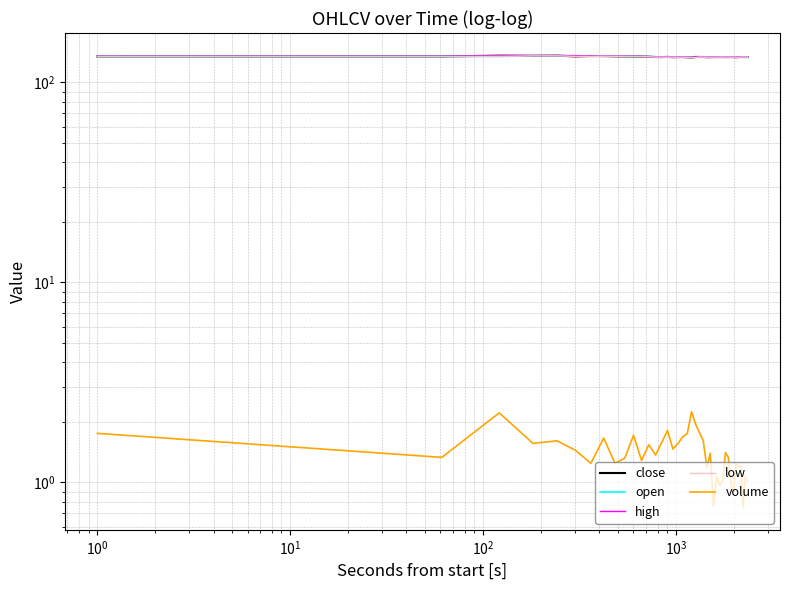

Reading left to right, list all the values displayed in this chart.

close: 135.0	134.9	136.0	135.9	136.1	134.9	135.5	135.4	135.1	135.0	134.8	134.5	134.4	133.9	133.9	134.1	133.7	133.9	133.9	133.6	133.2	134.1	134.0	134.0	133.7	133.7	133.9	133.9	133.9	133.9	133.8	133.9	133.9	133.9	133.6	133.9	133.9	133.9	133.9	133.9
open: 135.0	135.0	134.9	136.0	135.9	136.1	135.0	135.5	135.4	135.1	135.0	134.8	134.5	134.4	133.9	133.9	134.1	133.7	133.9	133.9	133.6	133.2	134.1	134.0	134.0	133.8	133.7	133.9	133.9	133.9	133.9	133.8	133.9	133.9	133.9	133.7	133.9	134.0	133.9	133.9
high: 135.2	135.1	136.1	136.1	136.2	136.1	135.5	135.5	135.4	135.2	135.1	135.0	134.6	134.4	134.2	134.3	134.1	134.0	134.0	133.9	133.6	134.1	134.2	134.0	134.0	134.0	134.0	133.9	133.9	134.0	134.0	133.9	133.9	133.9	133.9	134.0	134.2	134.0	134.0	134.0
low: 134.9	134.8	134.8	135.8	135.9	134.9	134.9	135.1	135.0	135.0	134.8	134.5	134.4	133.9	133.8	133.8	133.7	133.7	133.7	133.5	133.1	133.2	134.0	133.8	133.7	133.7	133.7	133.7	133.8	133.9	133.8	133.8	133.8	133.9	133.6	133.6	133.9	133.9	133.8	133.8
volume: 1.8	1.3	2.2	1.6	1.6	1.4	1.2	1.7	1.2	1.3	1.7	1.3	1.5	1.4	1.6	1.8	1.5	1.6	1.7	1.8	2.3	2.0	1.8	1.6	1.2	1.4	0.8	1.1	1.0	1.0	1.4	1.3	1.0	0.9	1.2	1.2	1.2	0.8	1.1	1.0